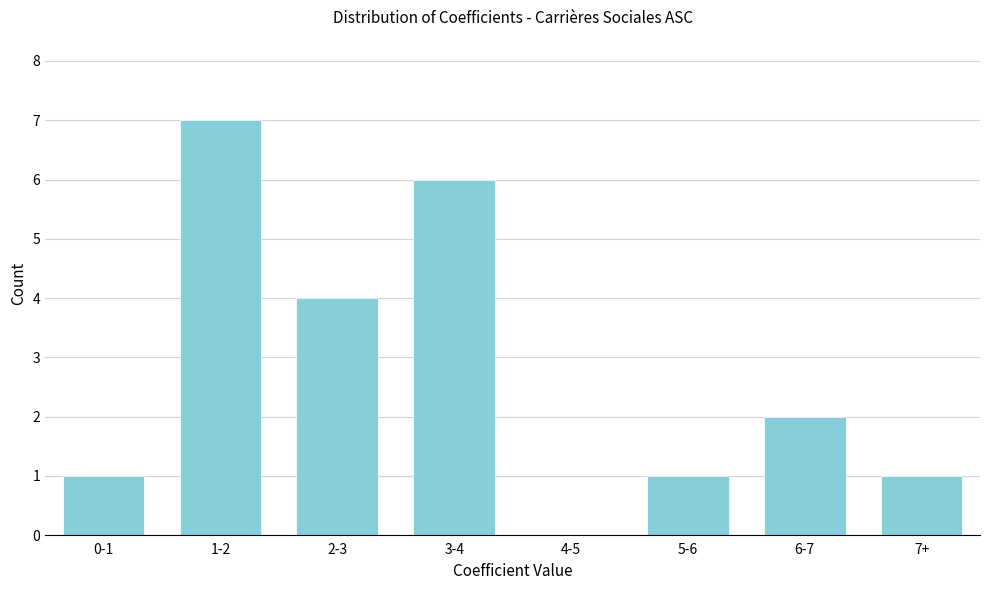

Reading left to right, list all the values displayed in this chart.

0-1=1	1-2=7	2-3=4	3-4=6	4-5=0	5-6=1	6-7=2	7+=1